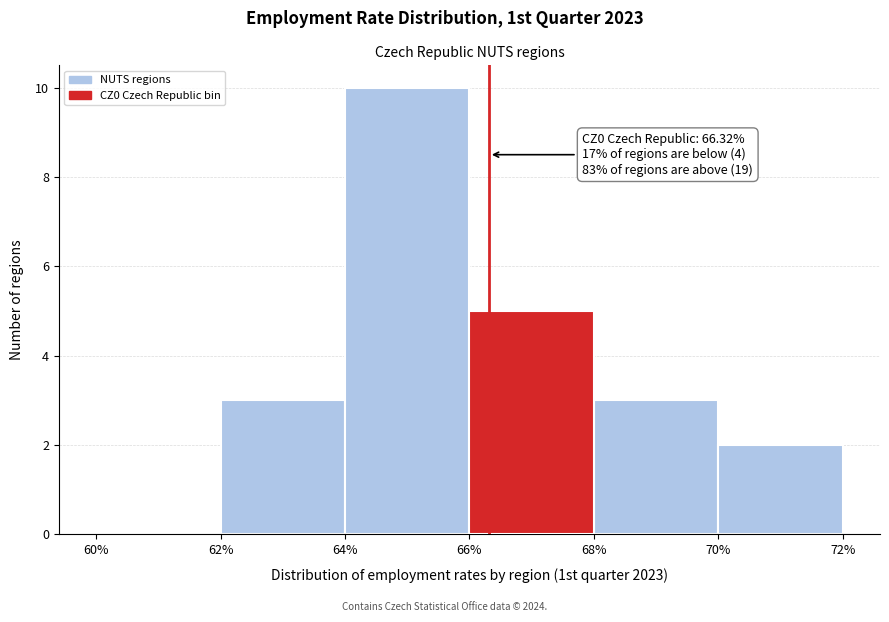

Which range on the x-axis has the tallest bar?

64% to 66%